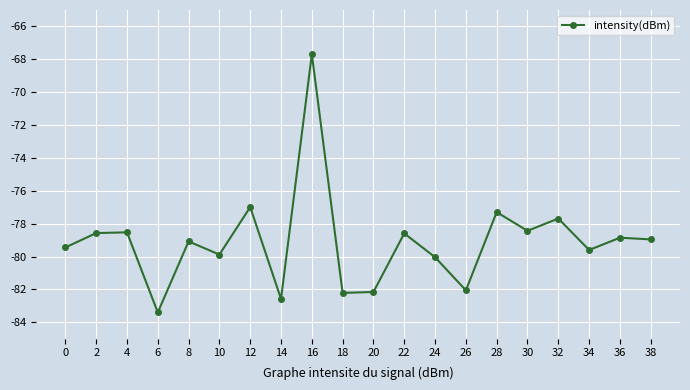

Does the chart have visible grid lines?

Yes